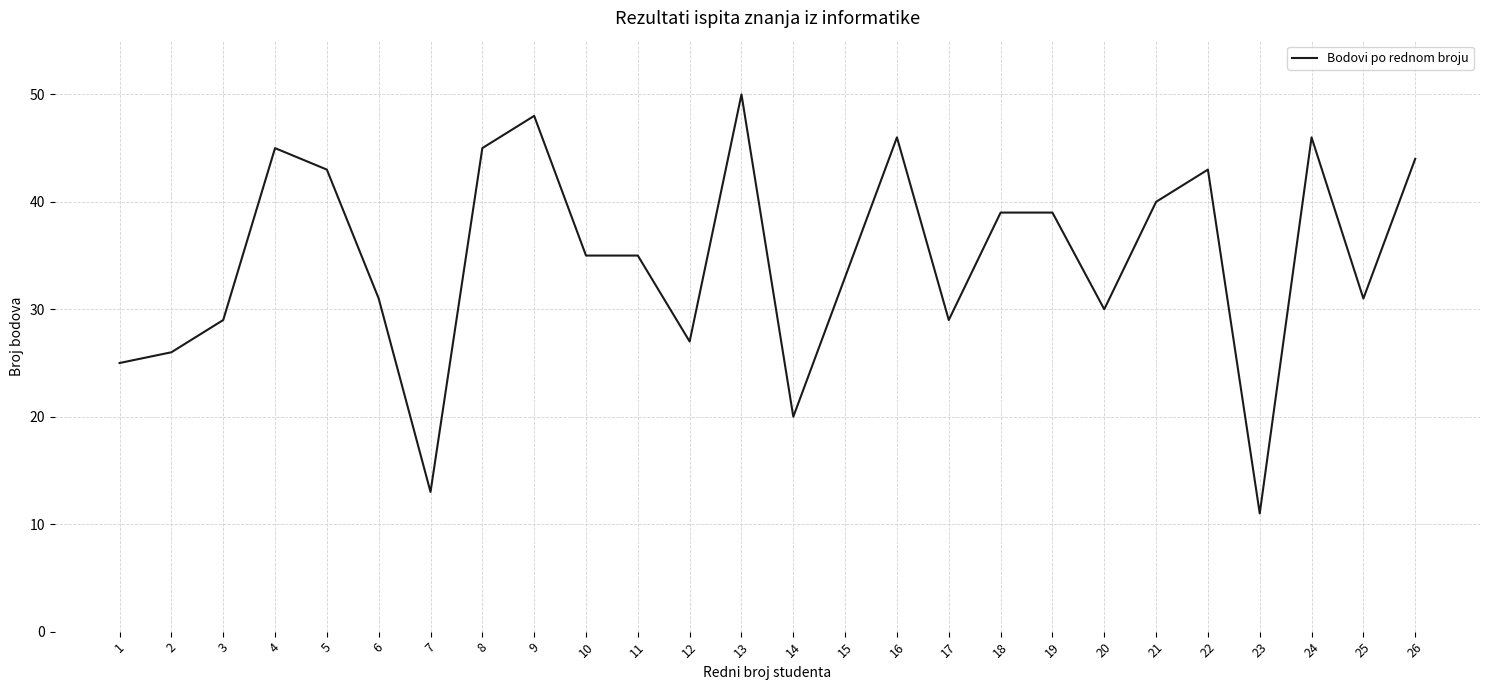

Which category has the highest value across all series?

13